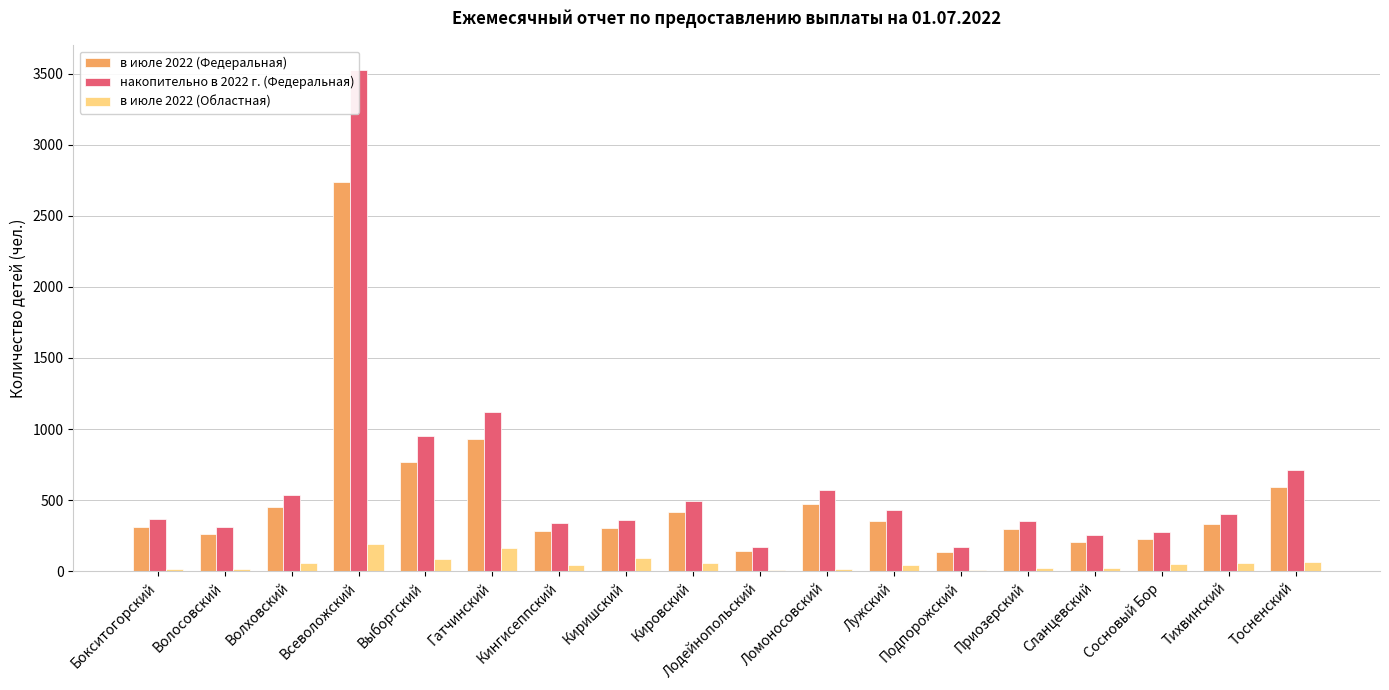

List the series in order of their overall mean, lowest first.

в июле 2022 (Областная), в июле 2022 (Федеральная), накопительно в 2022 г. (Федеральная)